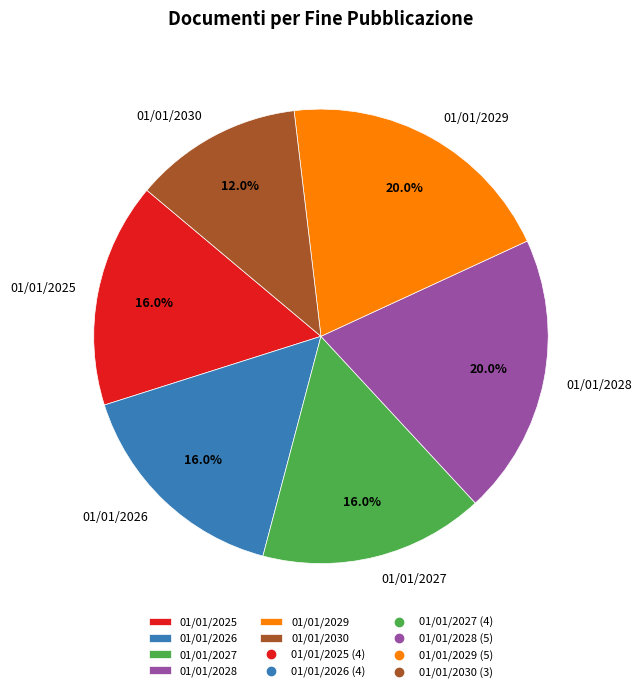

To the nearest percent, what portion does 01/01/2026 represent?

16%